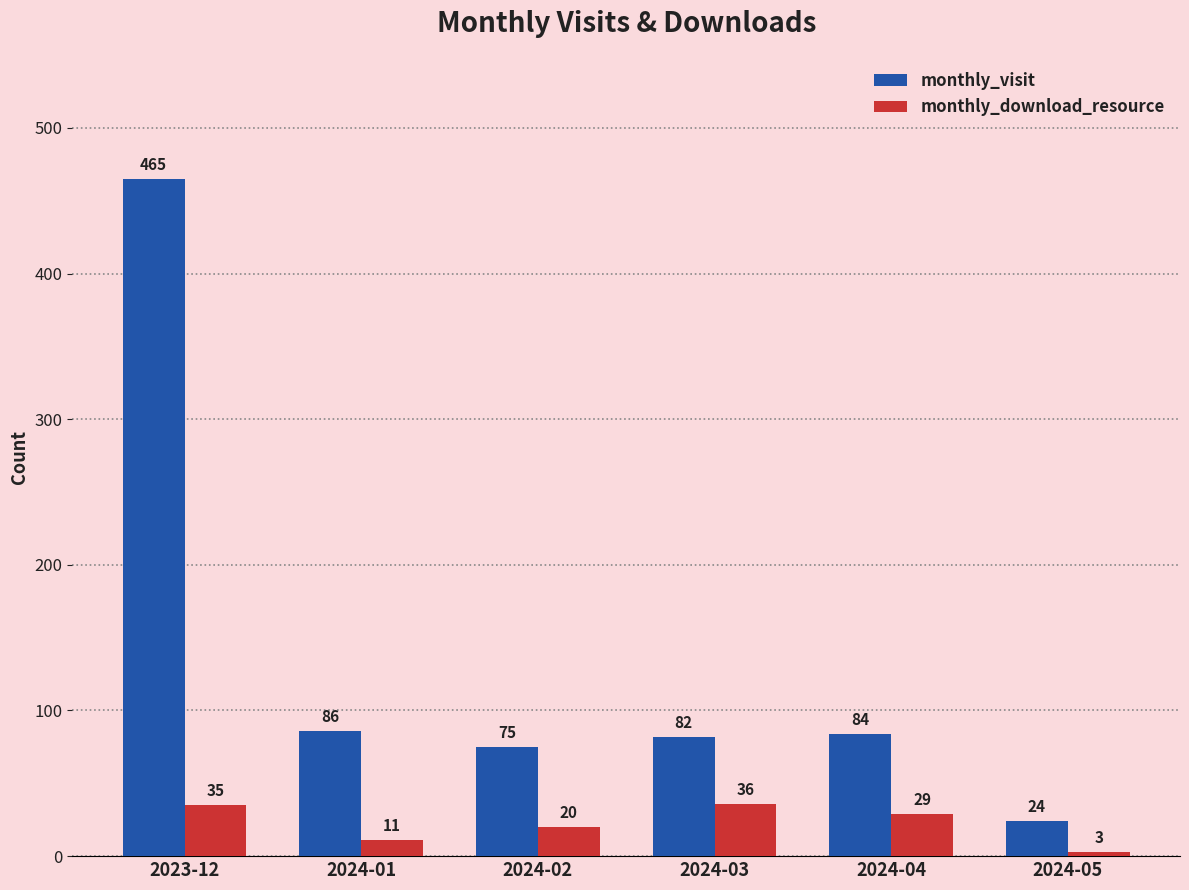

Where is monthly_visit nearest to the value 244?

2024-01